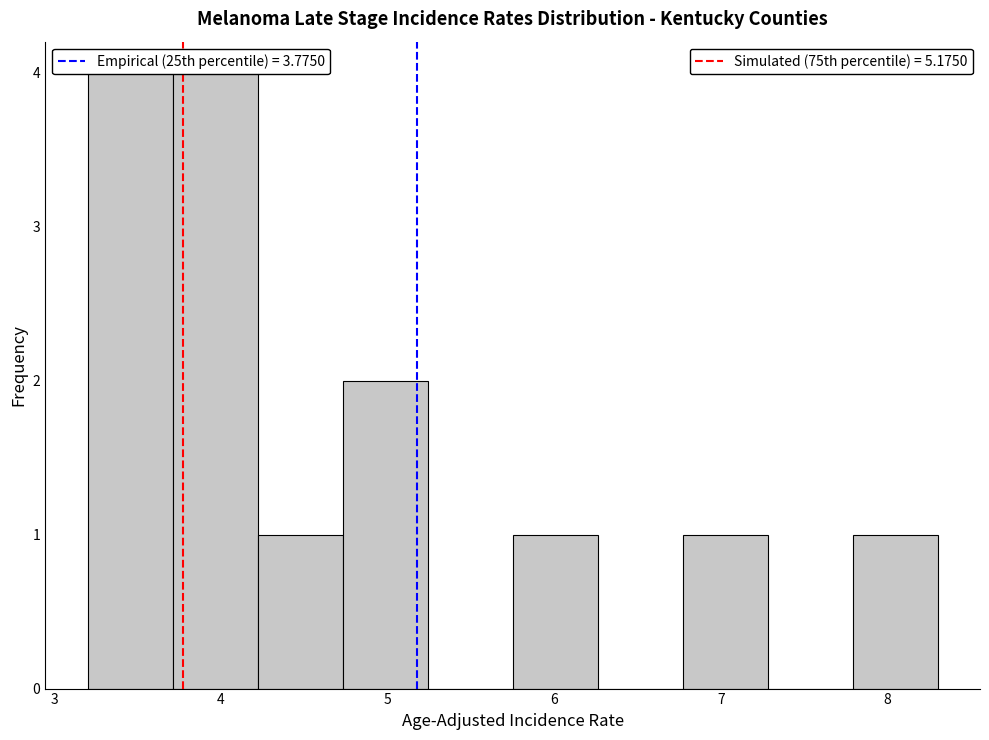

What is the height of the bar covering 7.79 to 8.30 on the x-axis? Neither the bar edges nor the heights are printed on the chart, so give them approximately, as read against the axes.

1